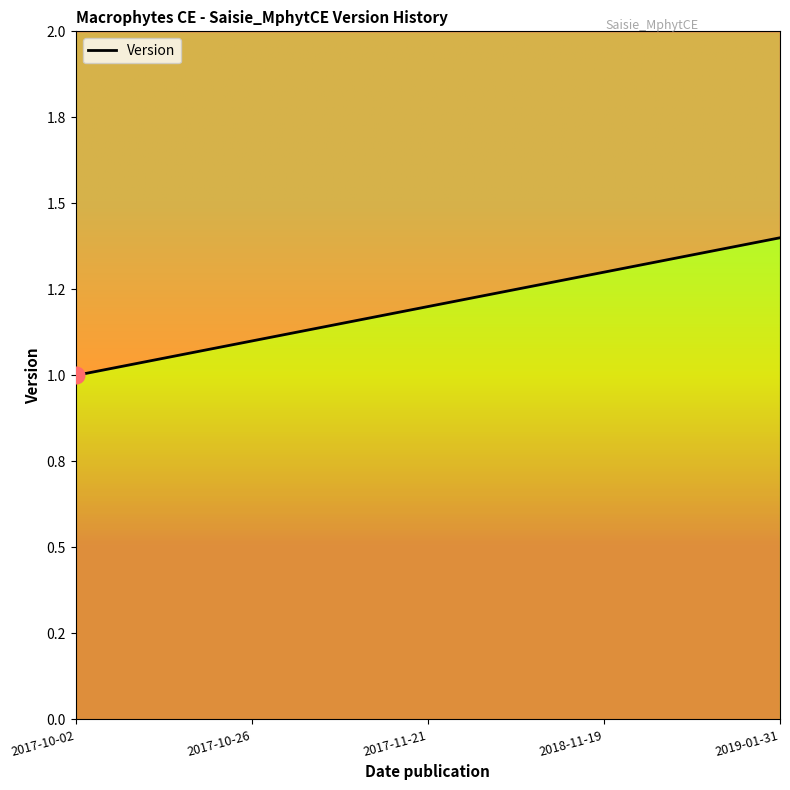

True or false: the data shows 1.3 at 2018-11-19.

True